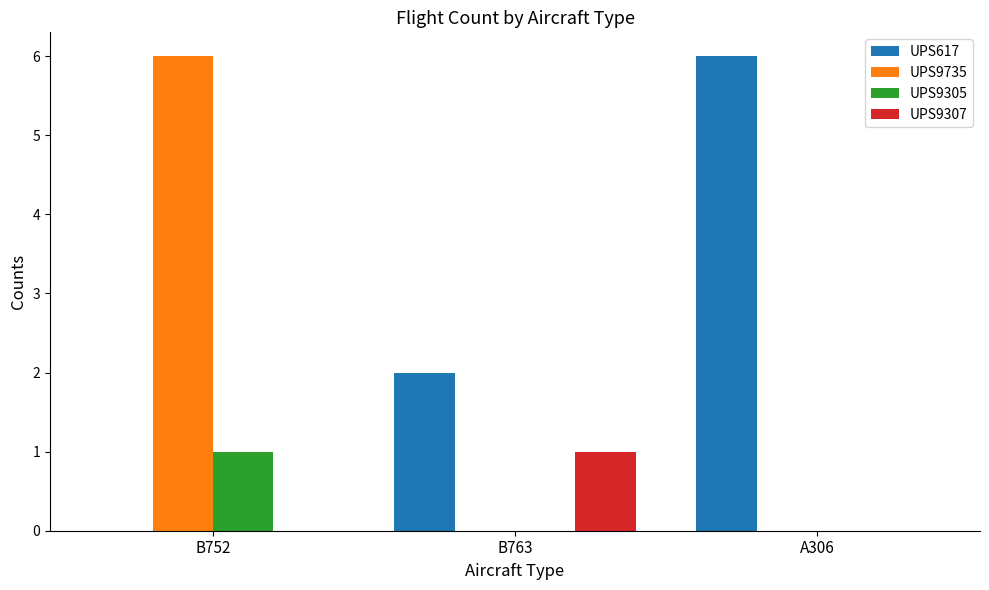

Read the UPS617 value at B763.

2